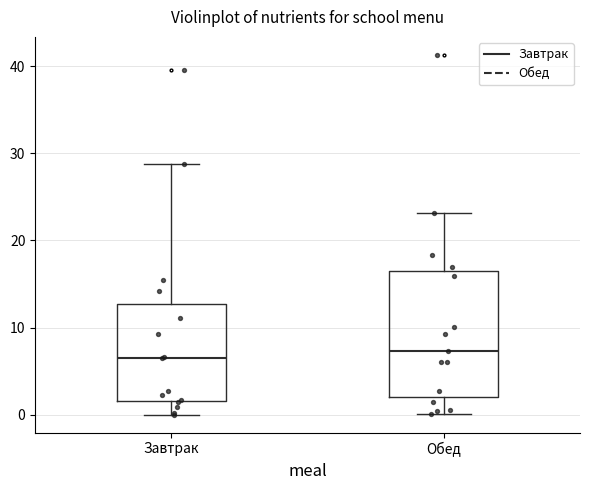

Which box is the tallest, from its lower edge to its upper edge?

Обед